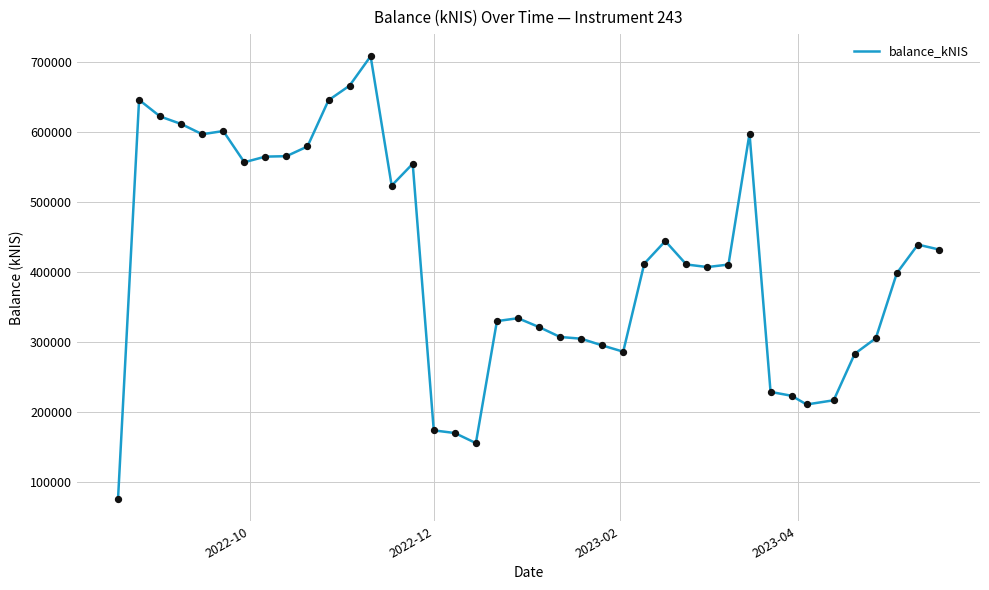

What is the difference between the maximum and minimum values?

633049.4